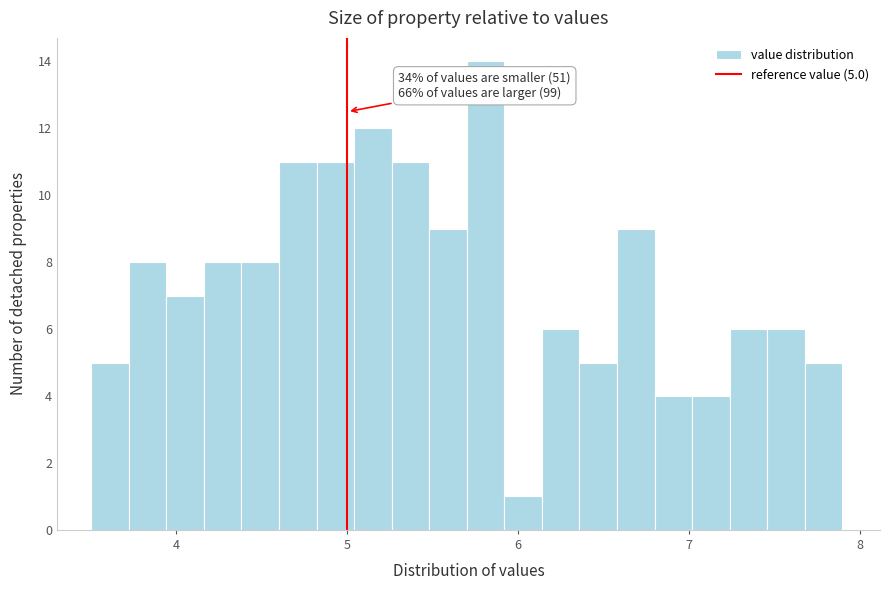

Around what value on the x-axis is the tallest bar? Give the approximate position of its centre, as read against the axis.

5.8